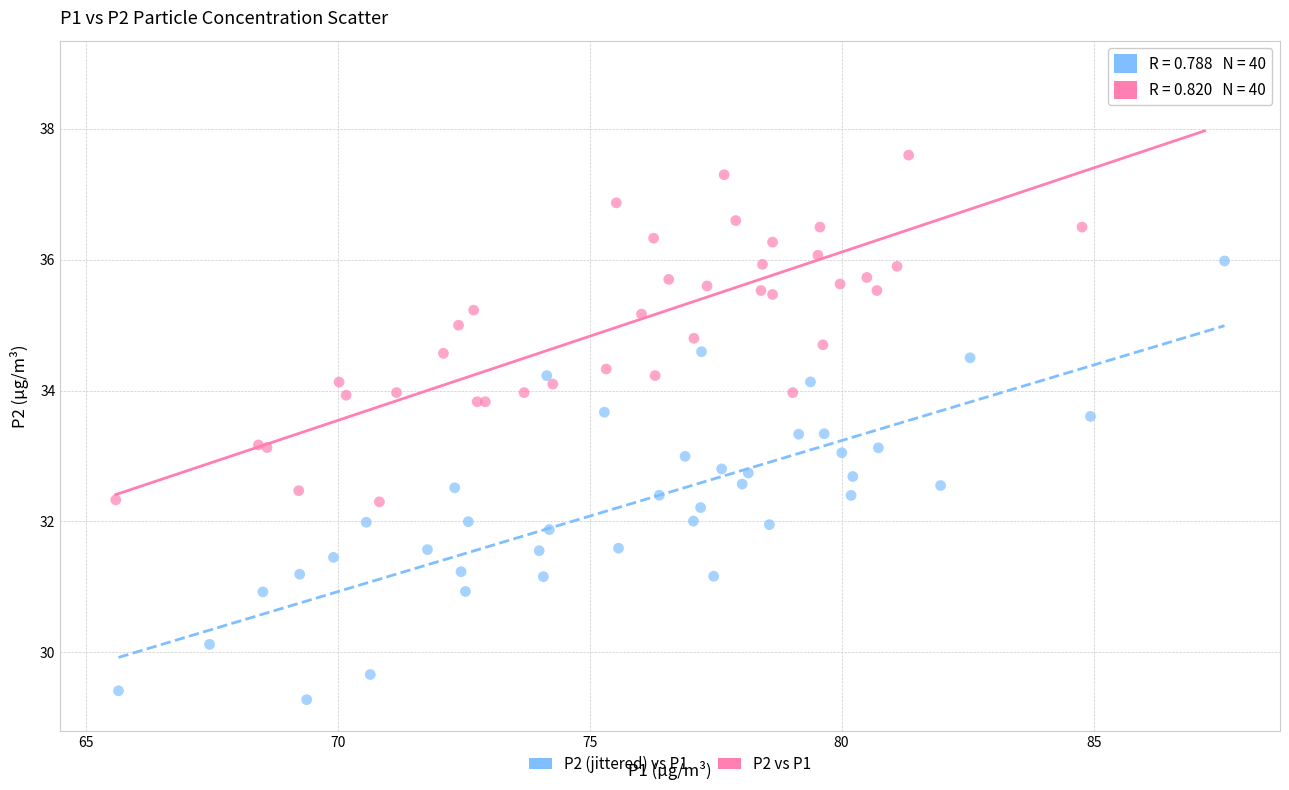

Which series contains the lowest Y value?

P2 (jittered) vs P1